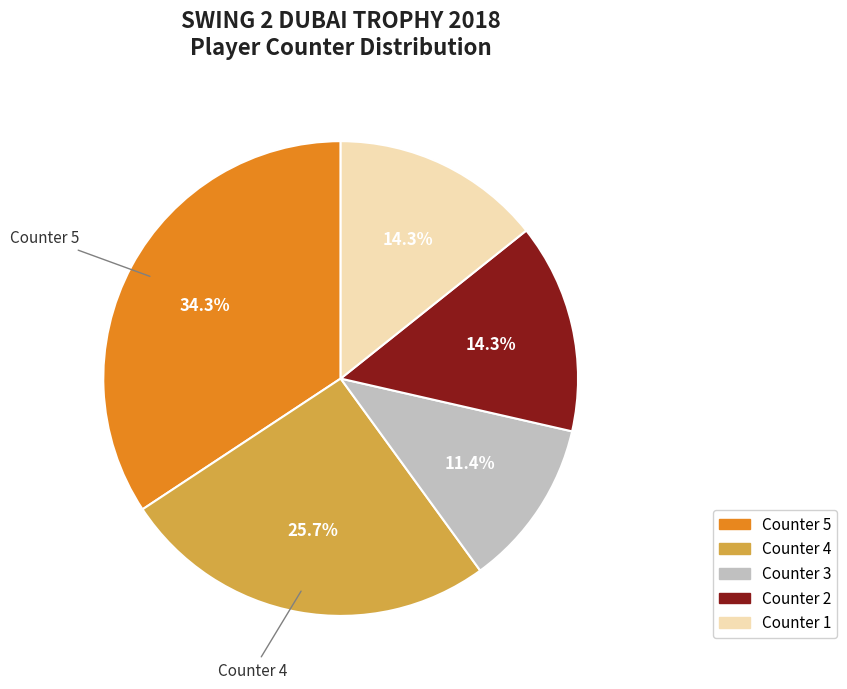

Is Counter 4 the majority of the pie?

No